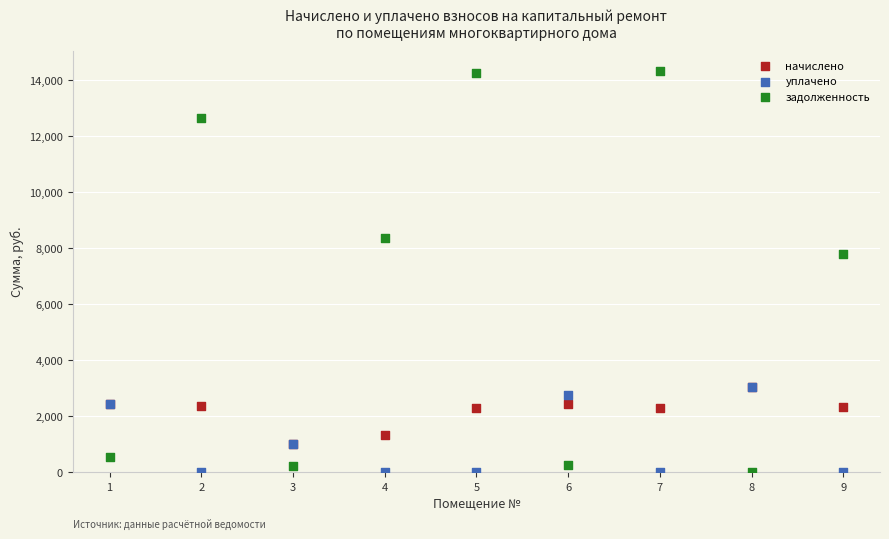

Across all series, what Y value is closest to 7163?

7777.1